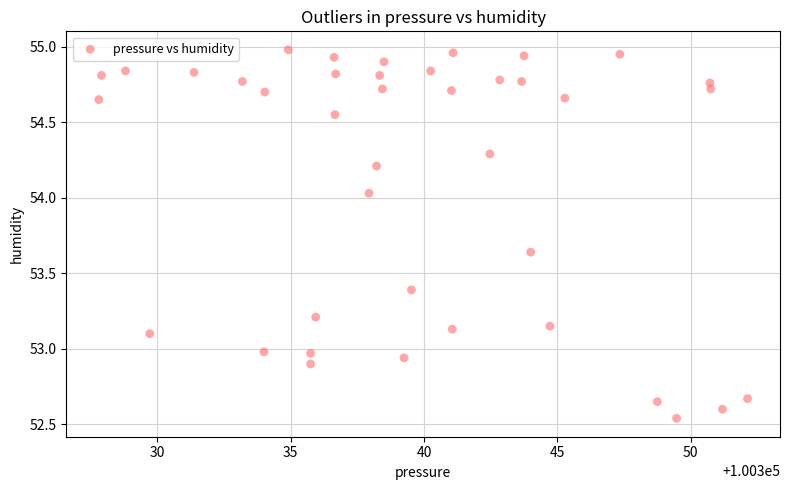

What is the range of Y values (max minus min)?

2.4